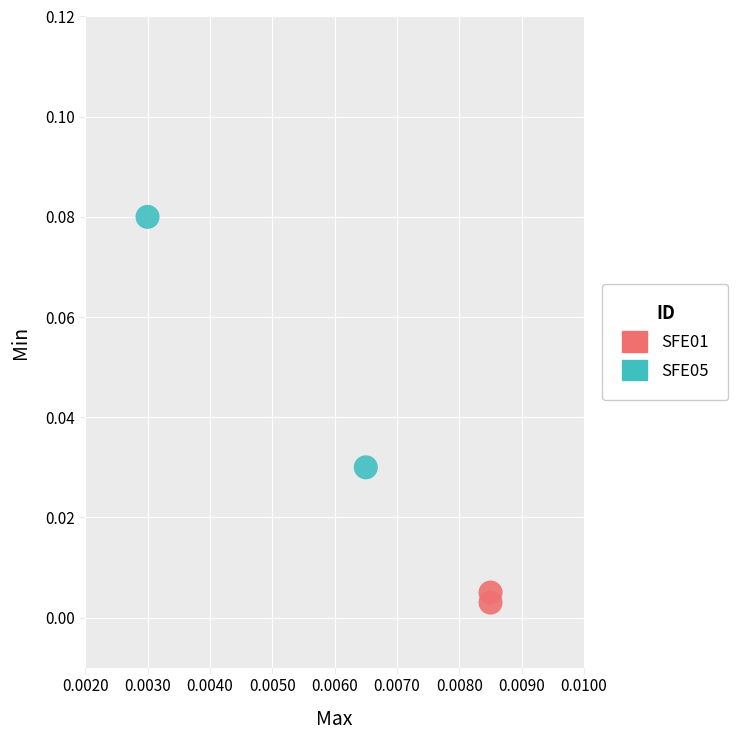

What are all the series names shown in the legend?

SFE01, SFE05